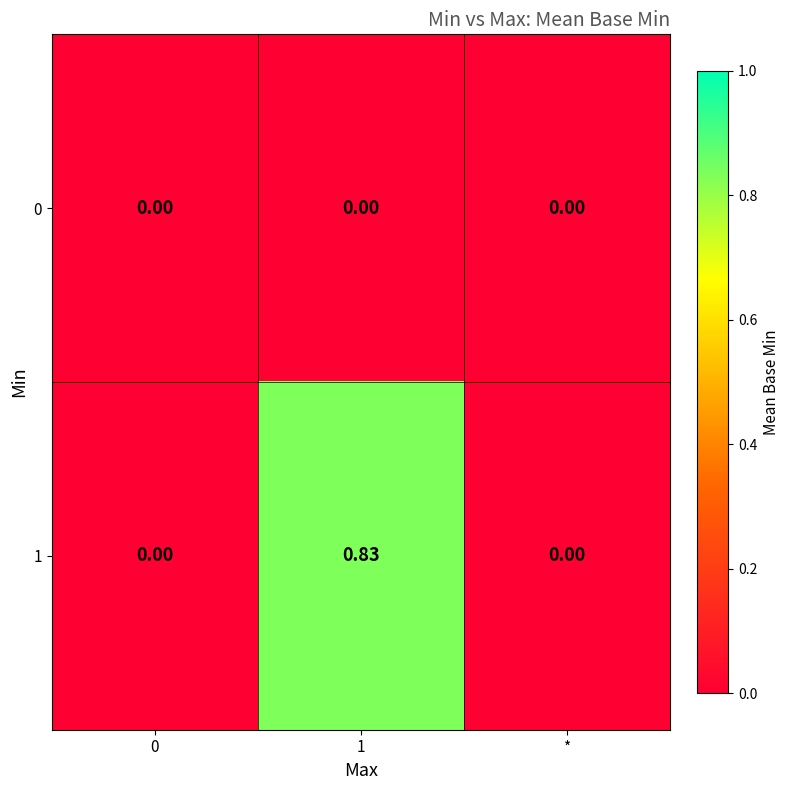

Count the number of categories in the chart.

3